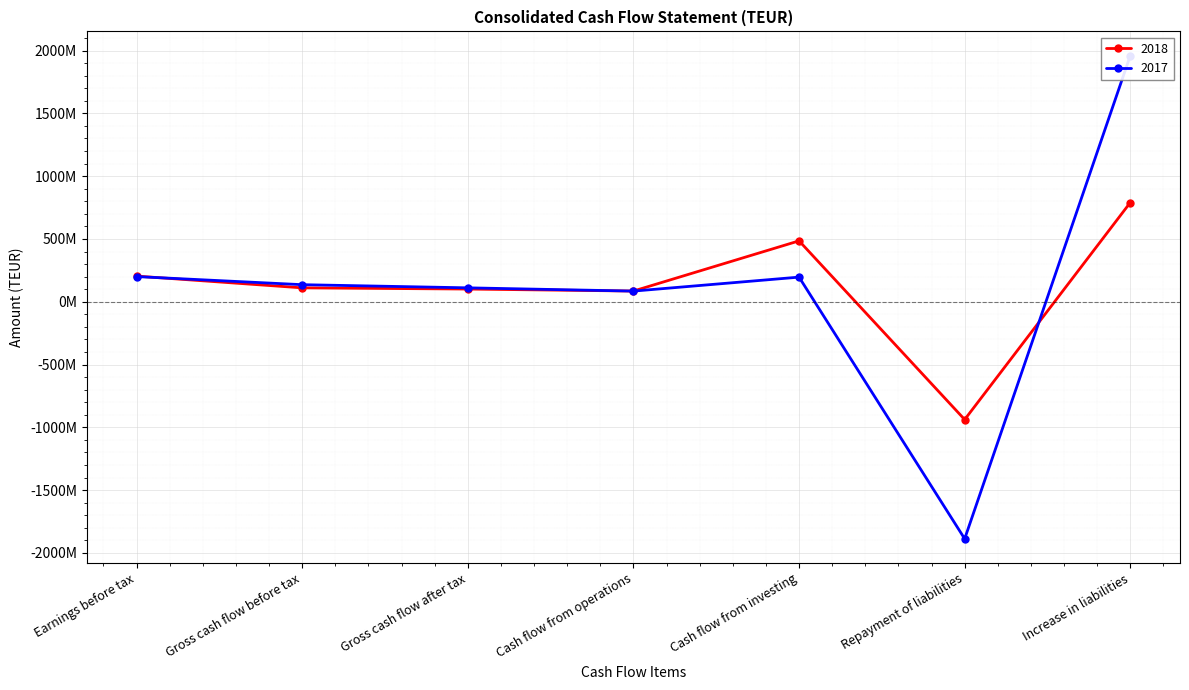

How many categories are shown in the chart?

7